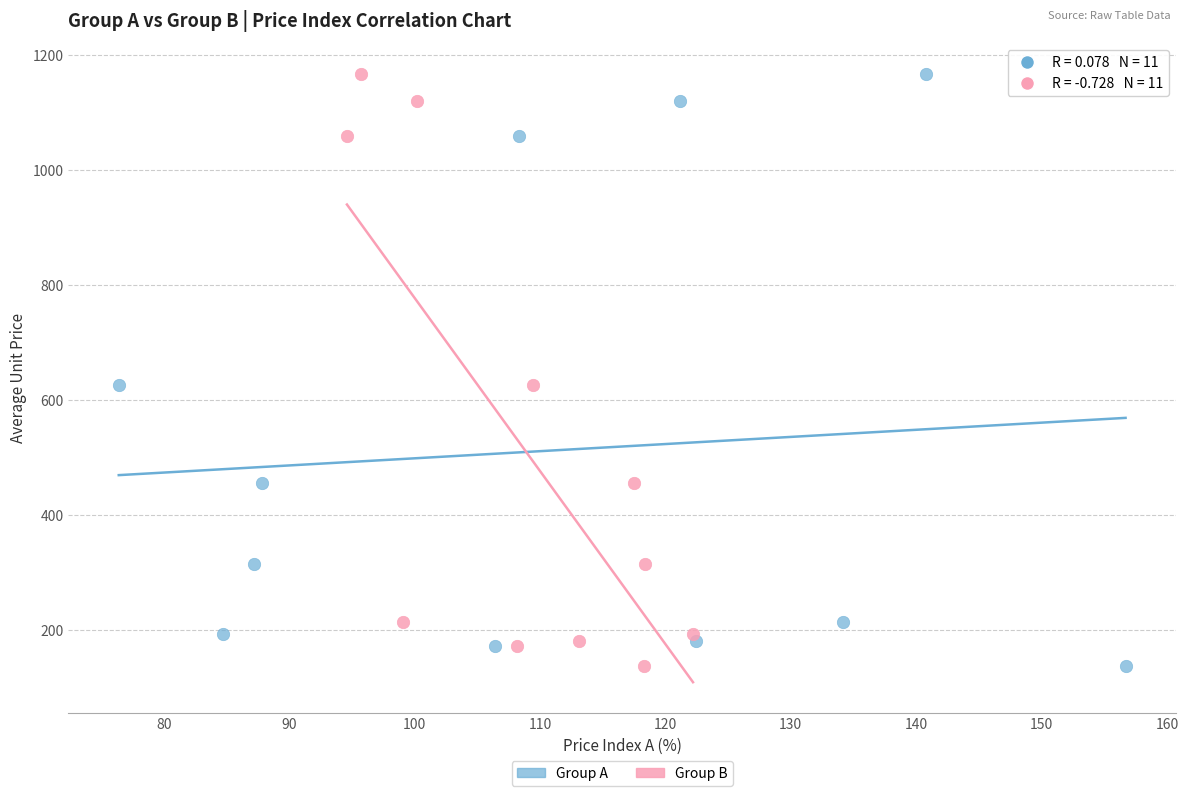

What are all the series names shown in the legend?

Group A, Group B